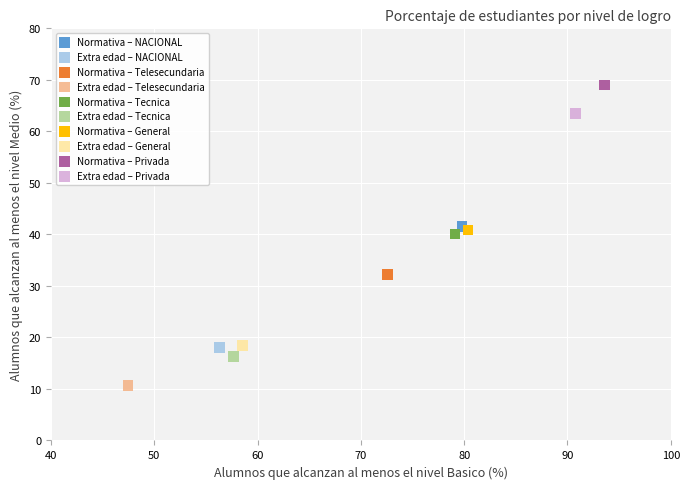

Which series reaches the minimum Y coordinate?

Extra edad – Telesecundaria